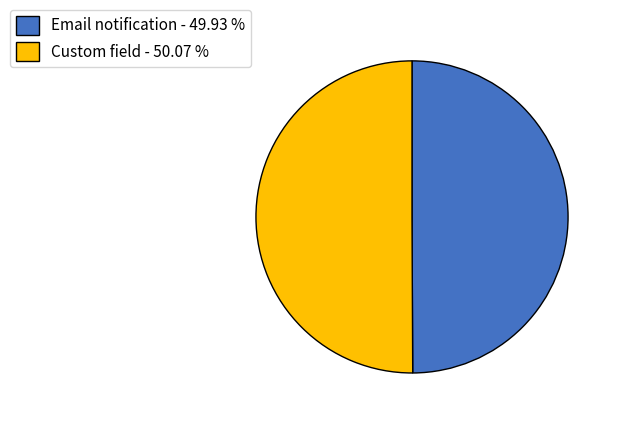

What is the largest slice in the pie chart?

Custom field